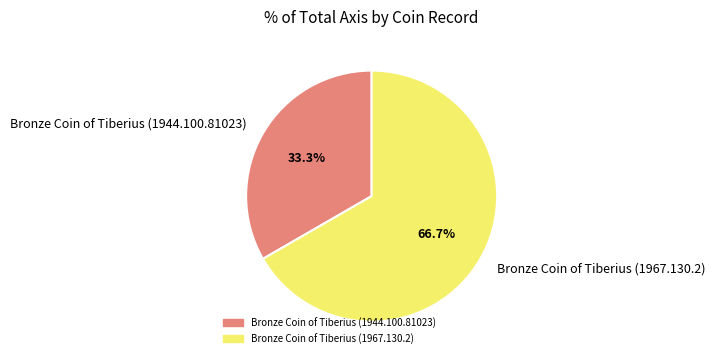

To the nearest percent, what is the difference between the Bronze Coin of Tiberius (1967.130.2) and Bronze Coin of Tiberius (1944.100.81023) slice percentages?

33%